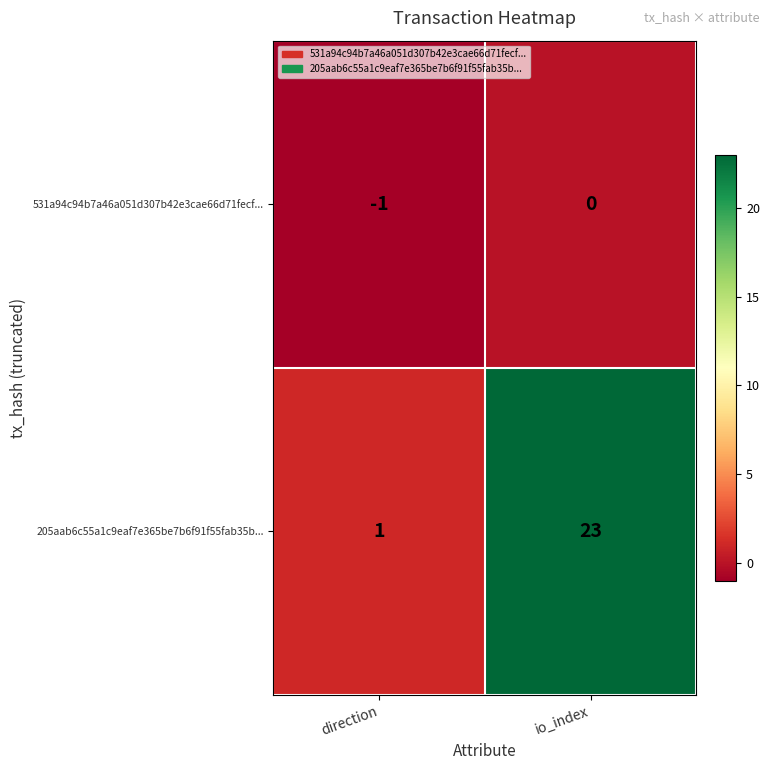

List the series in order of their overall mean, lowest first.

531a94c94b7a46a051d307b42e3cae66d71fecf..., 205aab6c55a1c9eaf7e365be7b6f91f55fab35b...